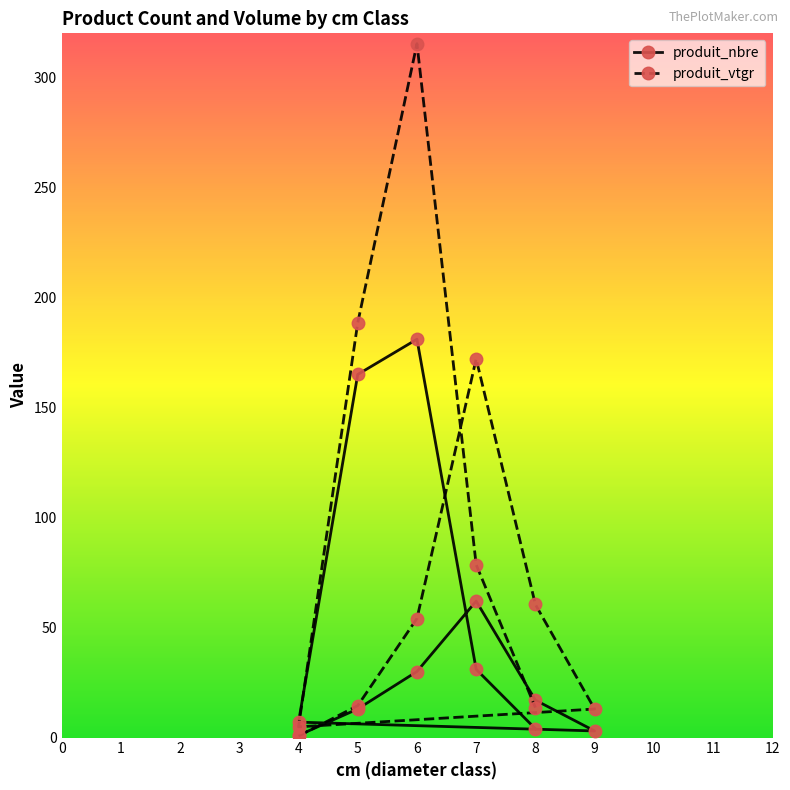

Where do produit_nbre and produit_vtgr first cross each other?

4 and 5